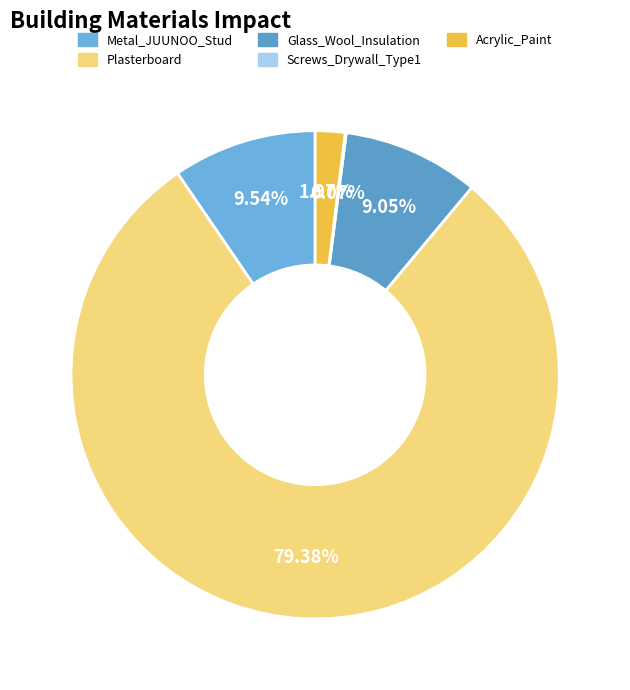

True or false: Glass_Wool_Insulation accounts for 24% of the total.

False